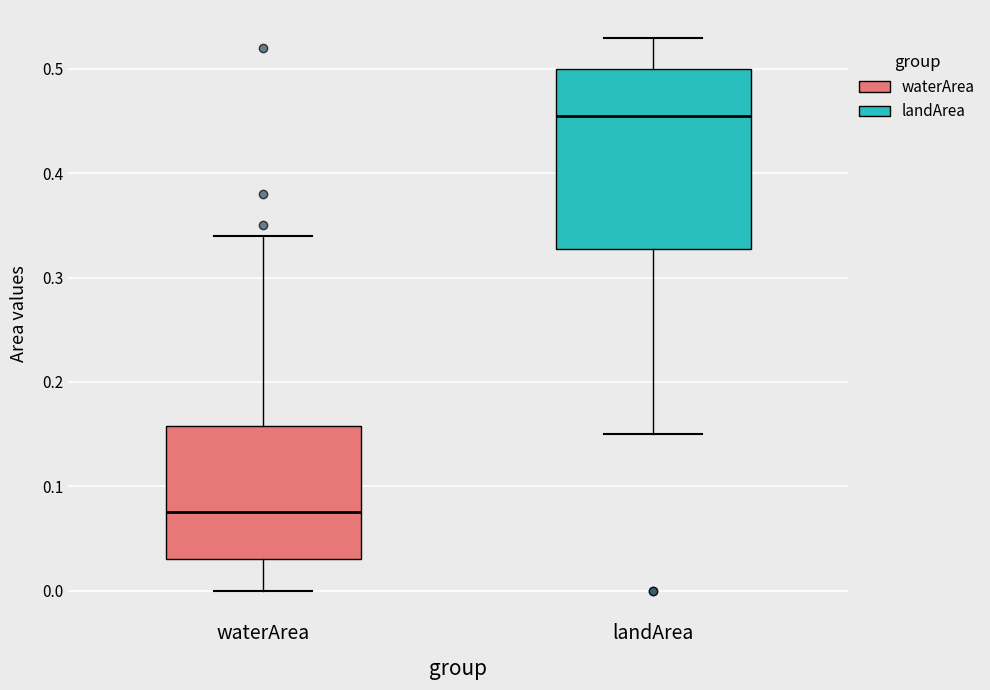

Reading left to right, read every box against the y-axis: the position of its median line, the range the box covers, and the ends of its whiskers. The values are not printed on the chart, so give them approximately, as read against the axis.

waterArea: median 0.08, box 0.03 to 0.16, whiskers 0.00 to 0.34
landArea: median 0.46, box 0.33 to 0.50, whiskers 0.15 to 0.53